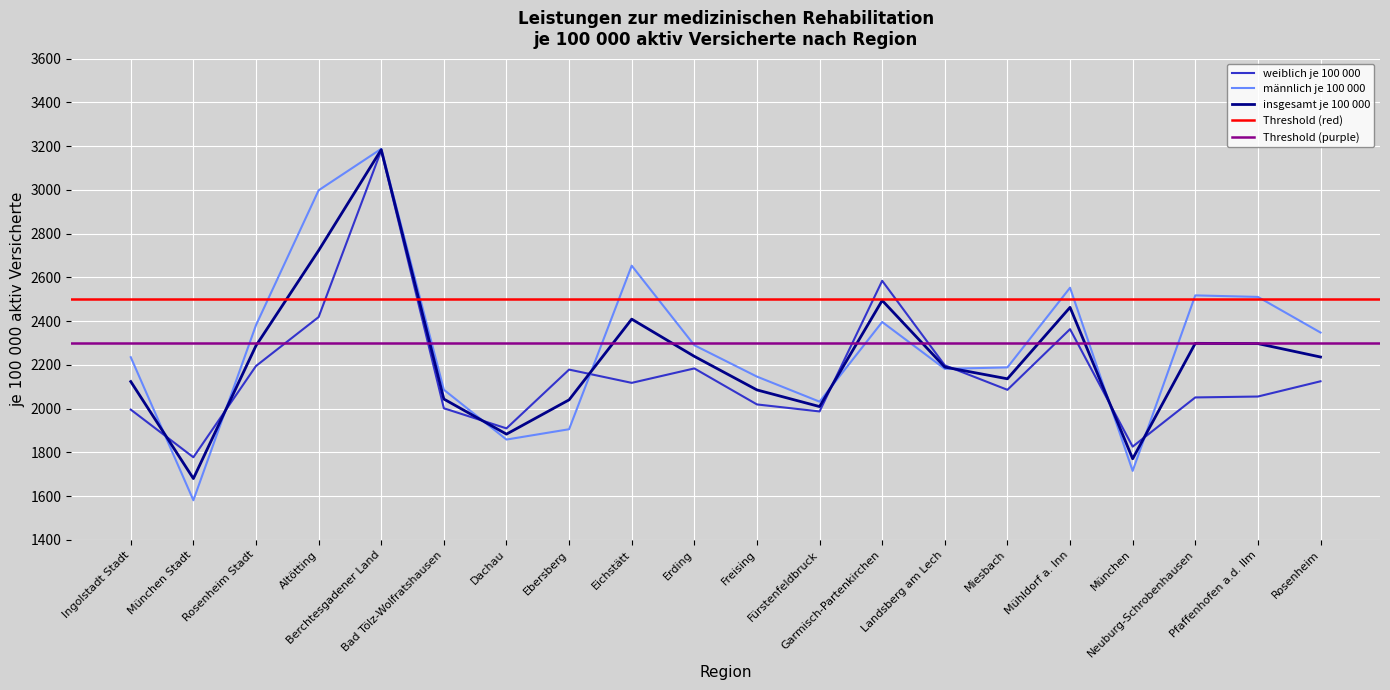

How many data points in insgesamt je 100 000 are above 2236?

9